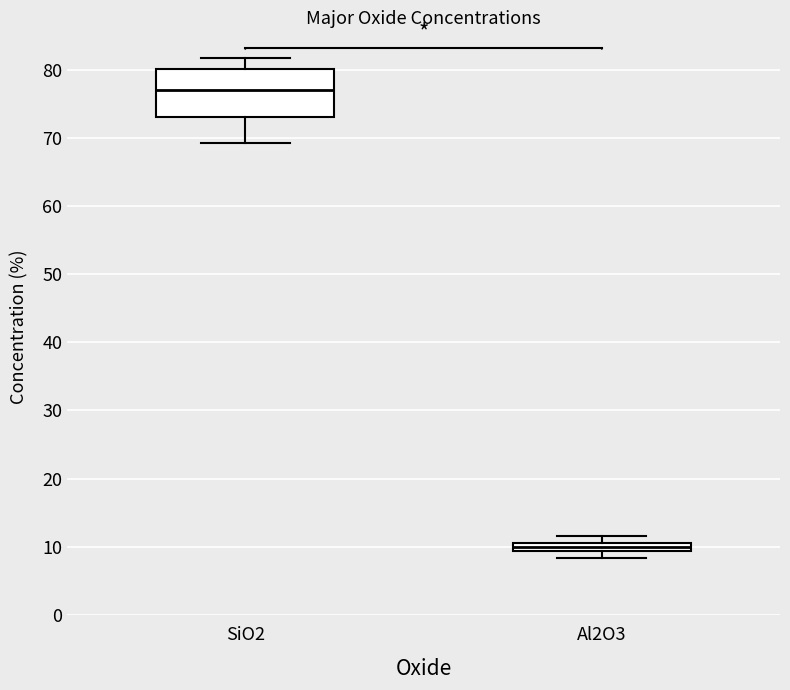

Which box is the tallest, from its lower edge to its upper edge?

SiO2